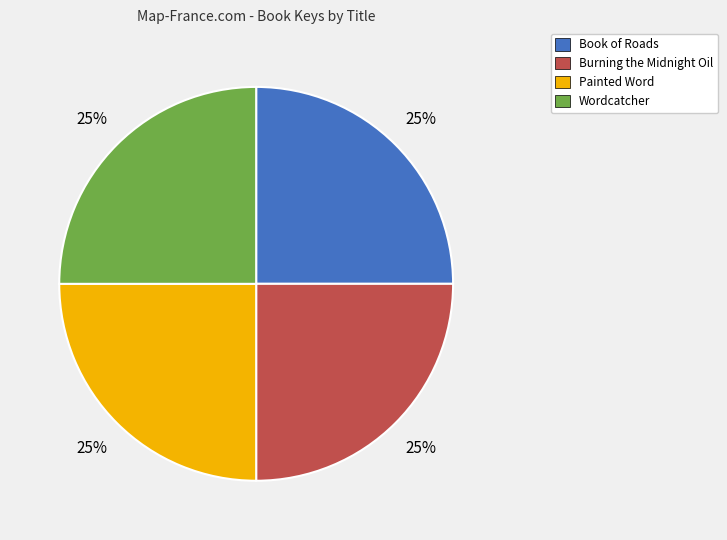

To the nearest percent, what percentage of the pie is Book of Roads?

25%